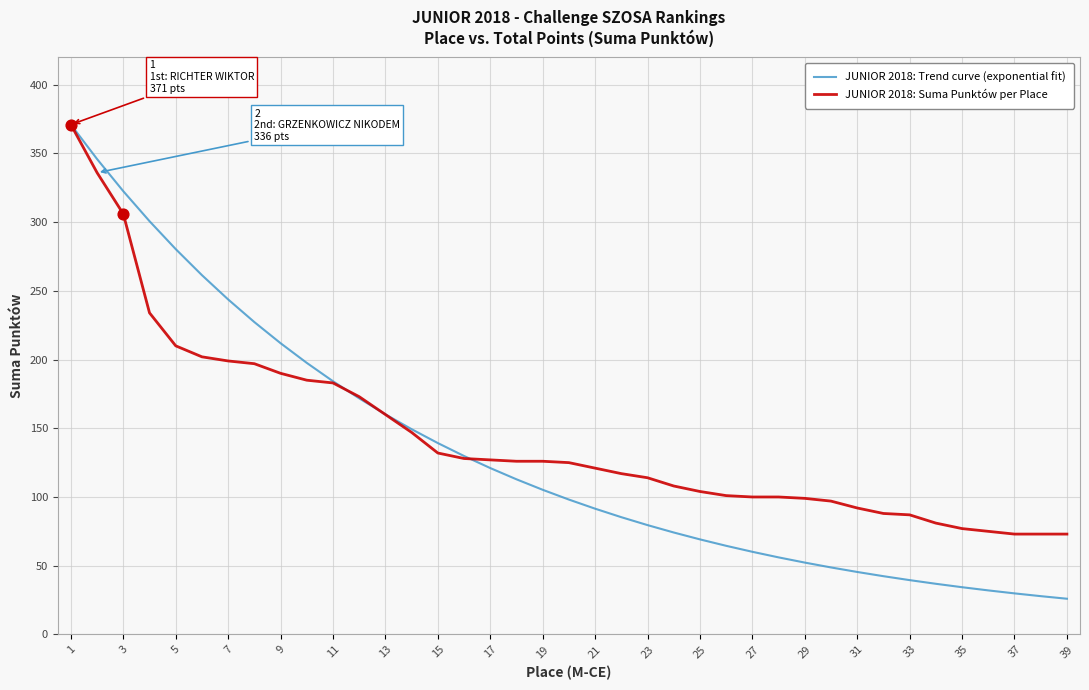

At how many categories does at least one series exceed 341?

2